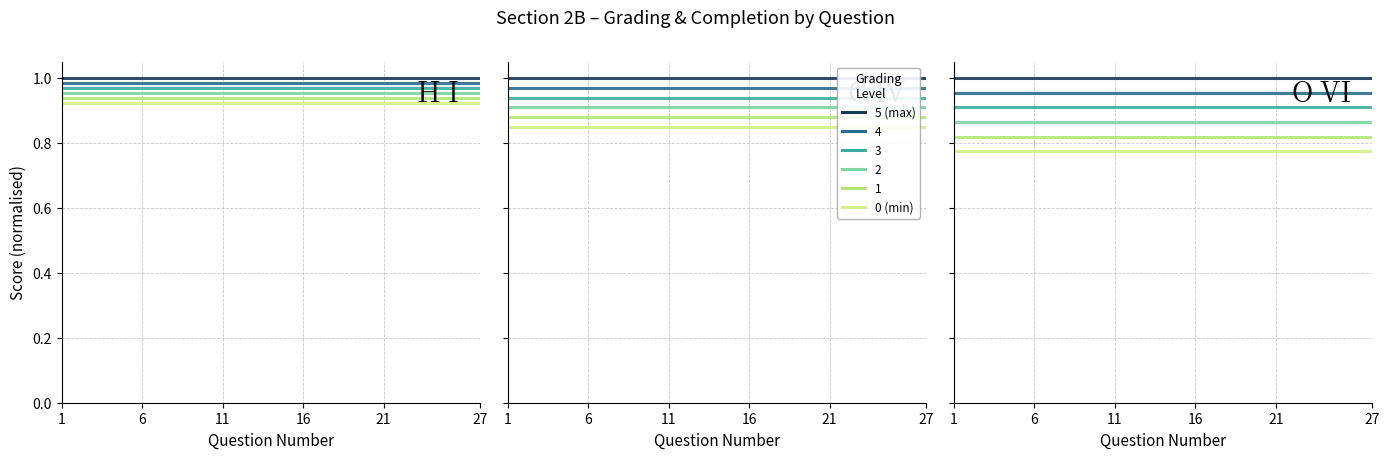

Which category has the lowest value in the Series 5 series?

1